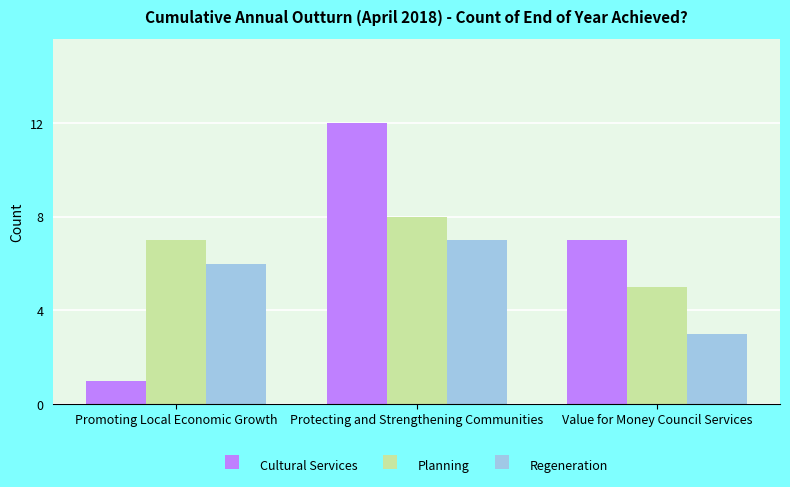

What value does the Regeneration series have at Protecting and Strengthening Communities?

7